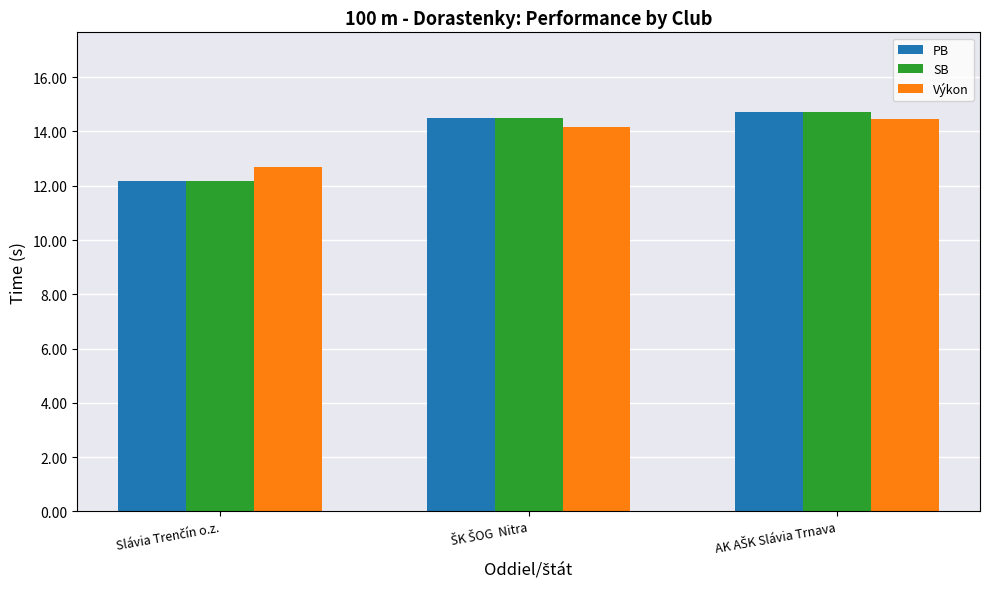

What is the sum of all PB values?

41.4